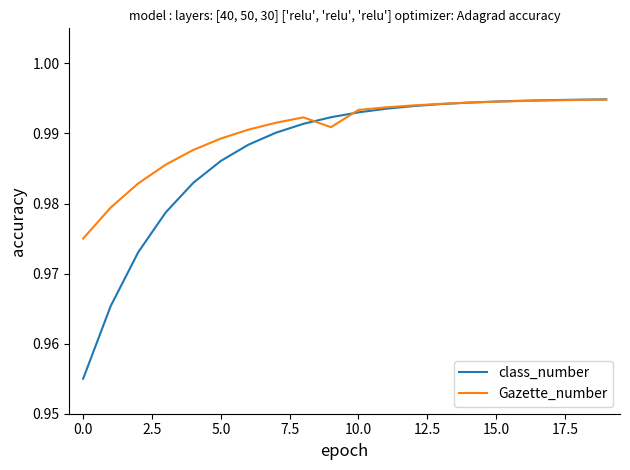

How many lines are shown in the chart?

2